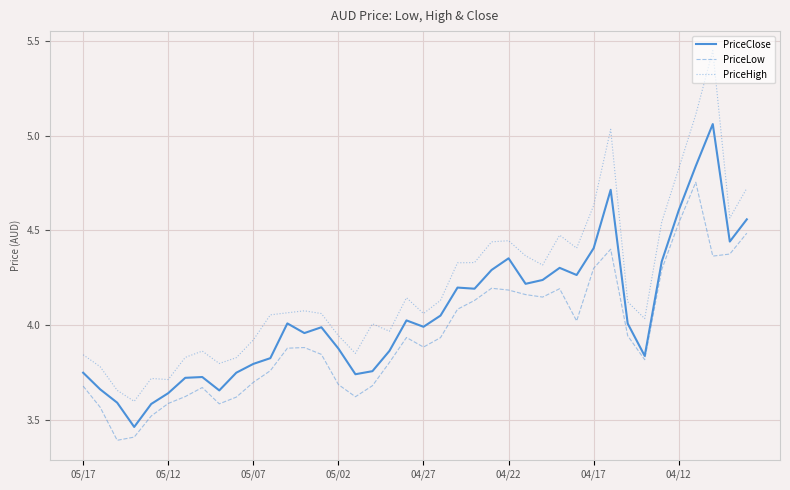

Rank the series by their average value, from lowest to highest.

PriceLow, PriceClose, PriceHigh